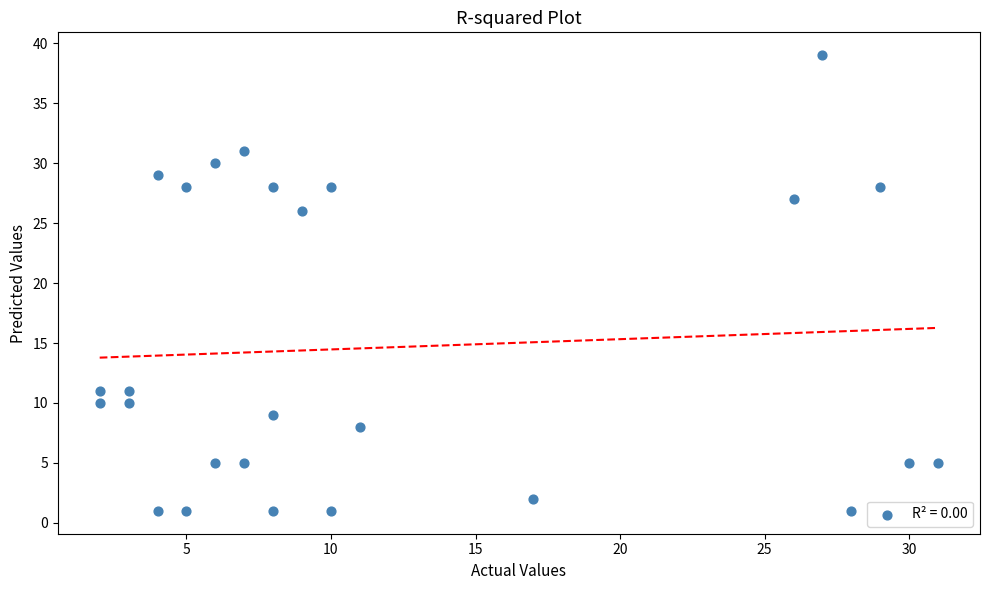

What is the range of X values (max minus min)?

29